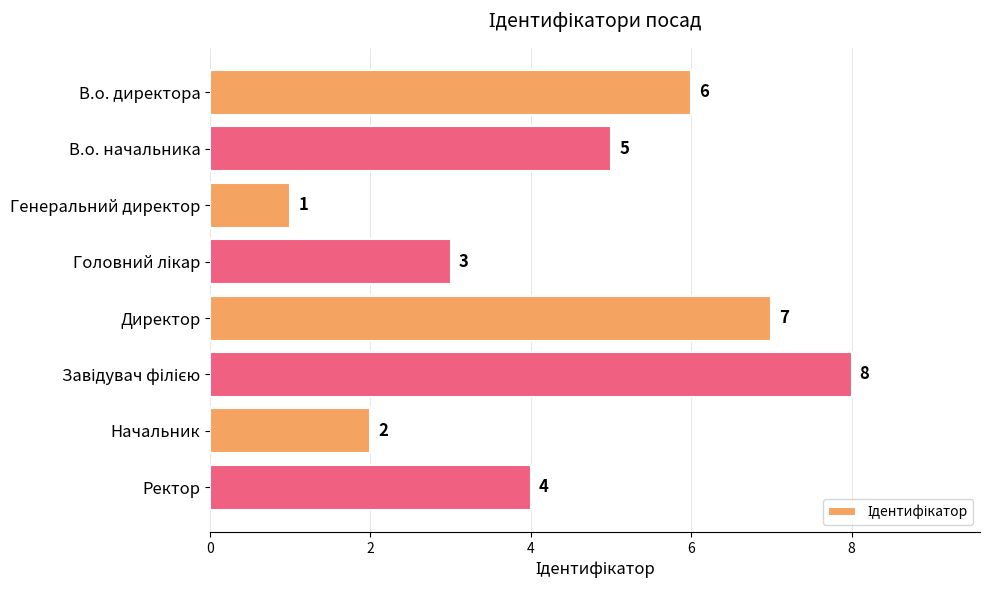

What is the label of the 7th bar from the bottom?

В.о. начальника